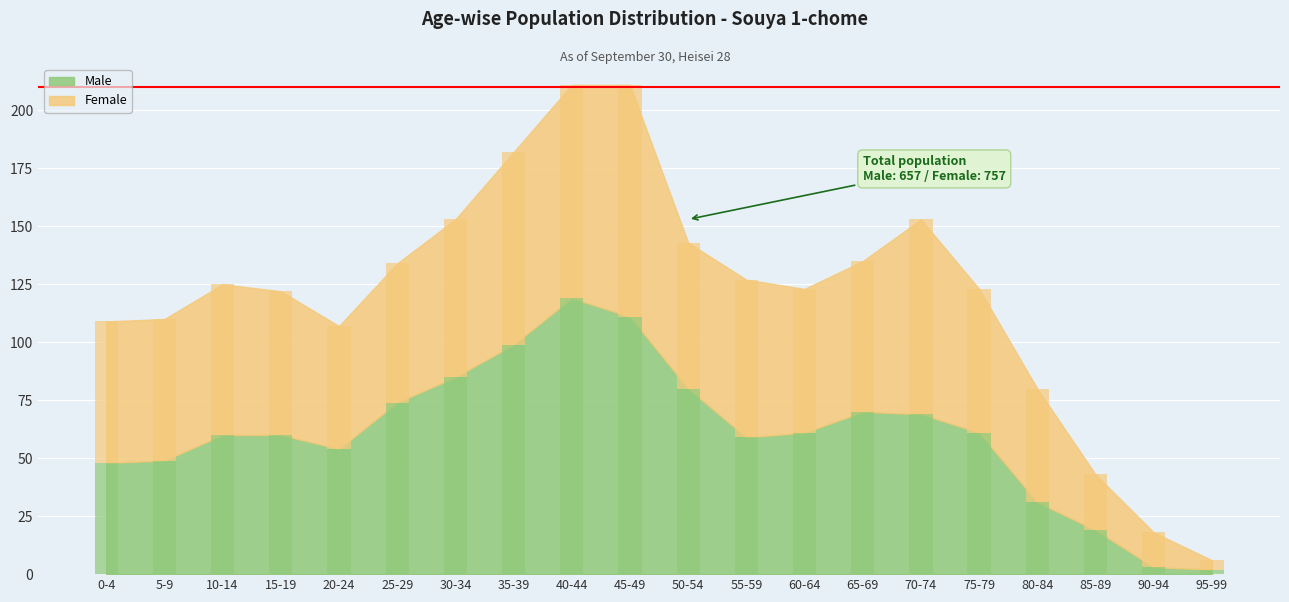

What is the difference between the second highest and minimum values in the Male series?

109